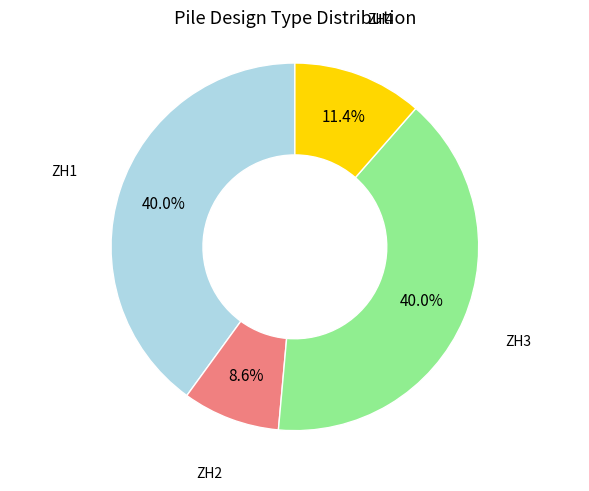

How many slices are in this pie chart?

4